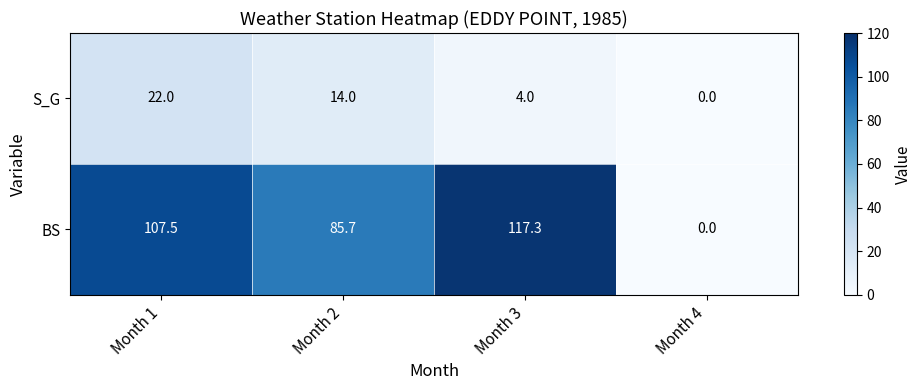

The S_G series shows 4.0 at Month 3. True or false?

True